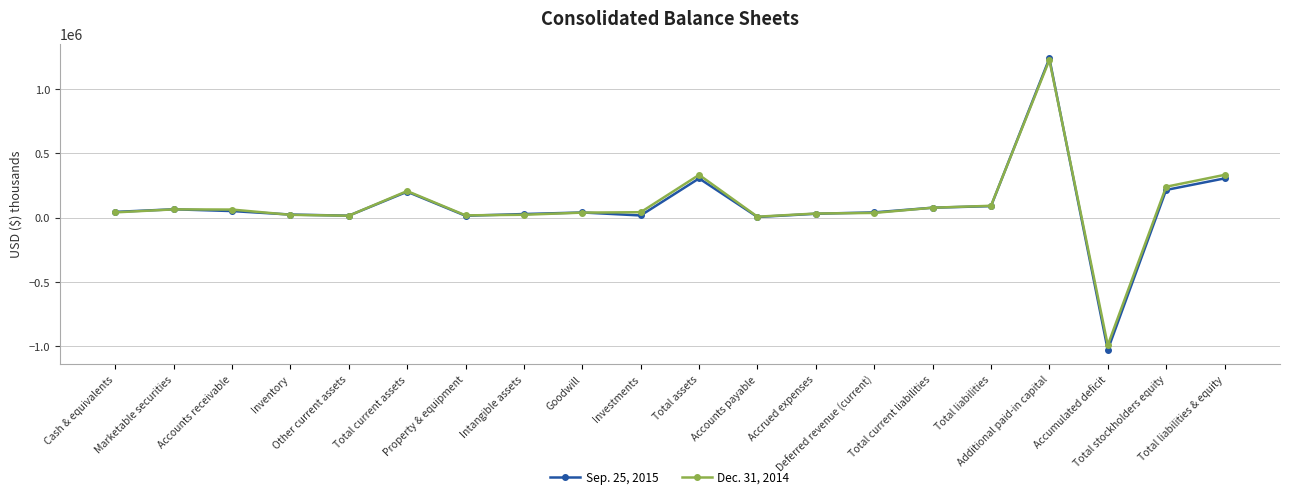

Which series has the widest spread of values?

Sep. 25, 2015